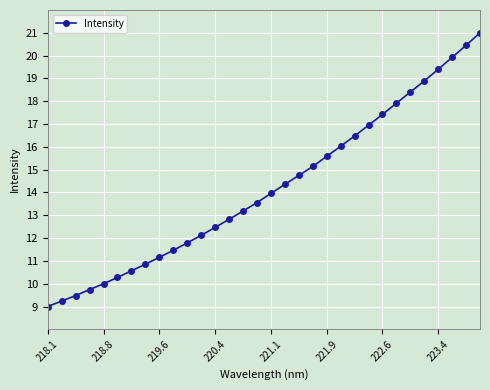

Reading left to right, extract all data points from this chart.

9.0	9.2	9.5	9.7	10.0	10.3	10.6	10.9	11.2	11.5	11.8	12.1	12.5	12.8	13.2	13.6	14.0	14.4	14.7	15.1	15.6	16.0	16.5	16.9	17.4	17.9	18.4	18.9	19.4	19.9	20.5	21.0